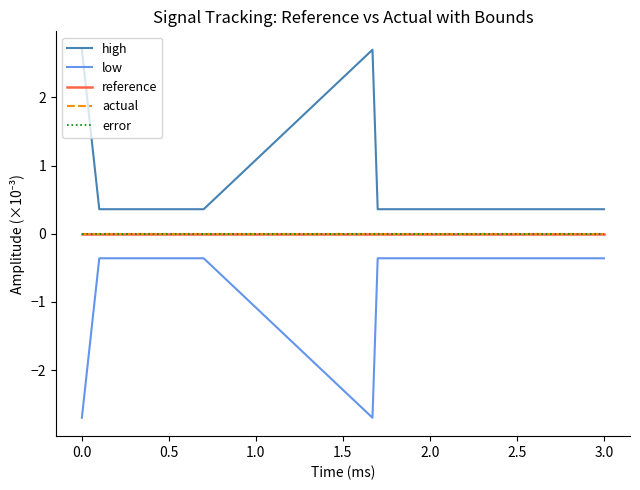

Does the chart have visible grid lines?

No